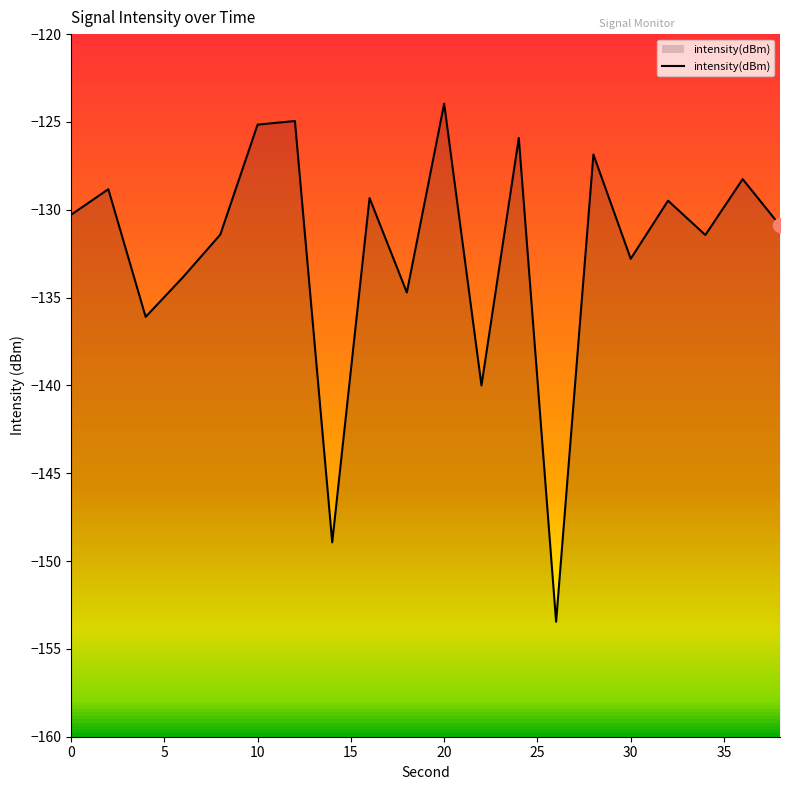

What is the minimum value for intensity(dBm)?

-153.5